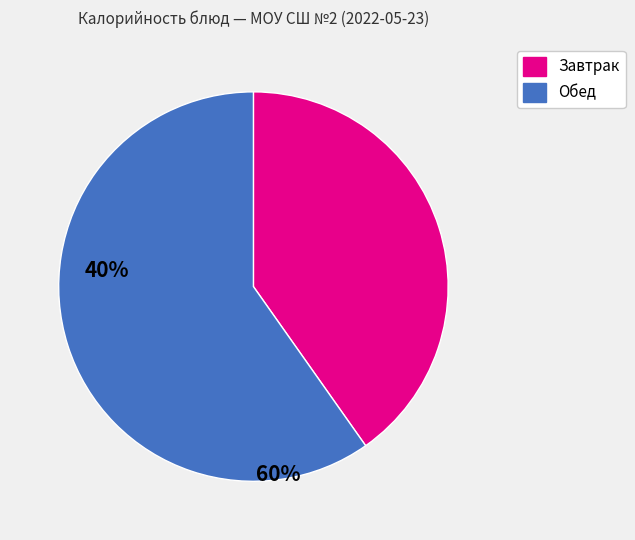

Count the number of slices in the pie.

2